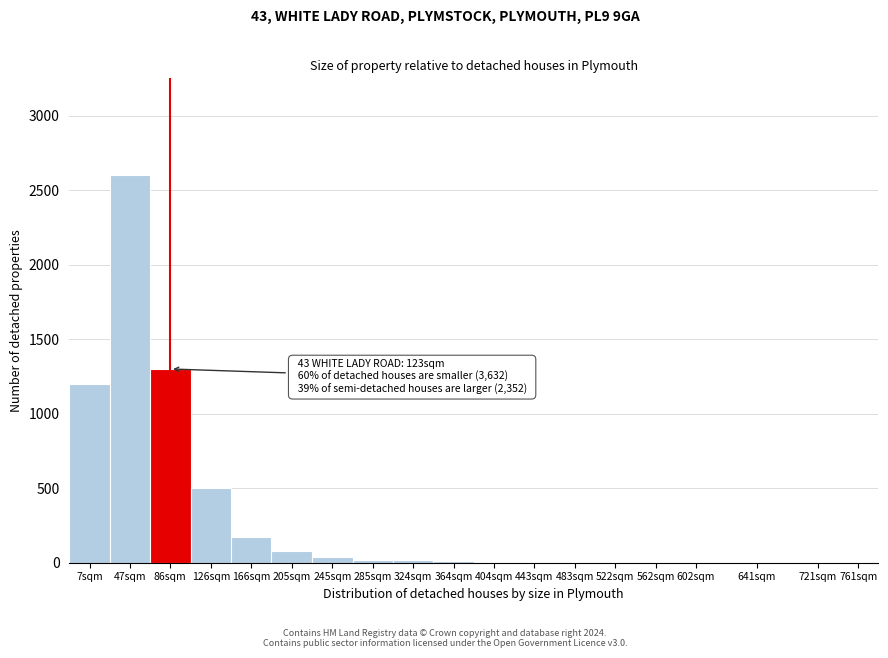

What is the sum of all values?

5974